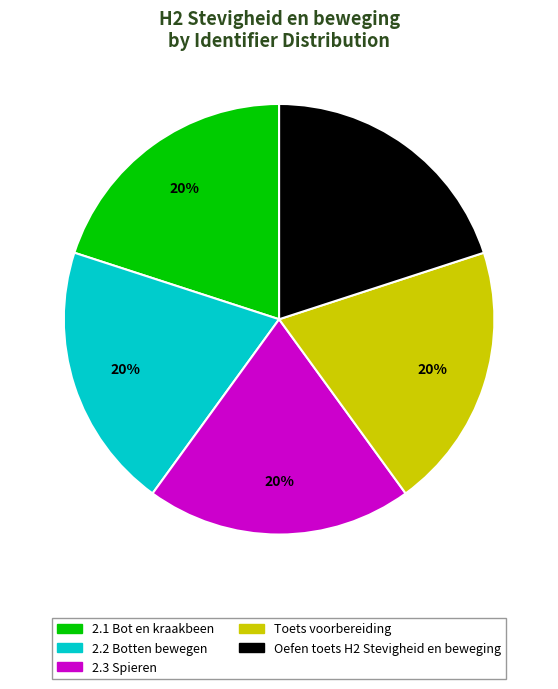

How many slices are in this pie chart?

5